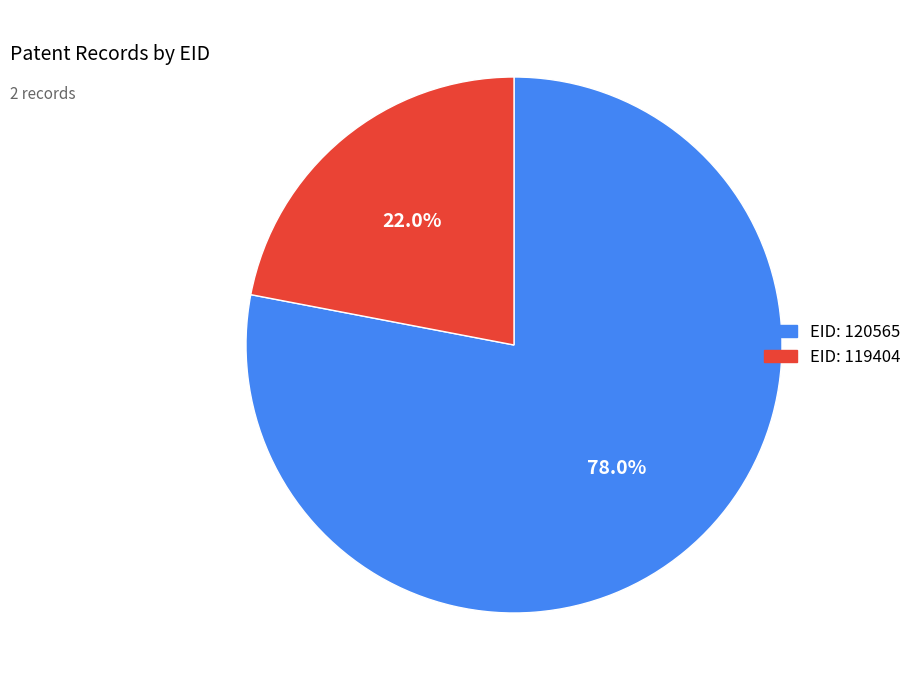

How many segments does this pie chart have?

2